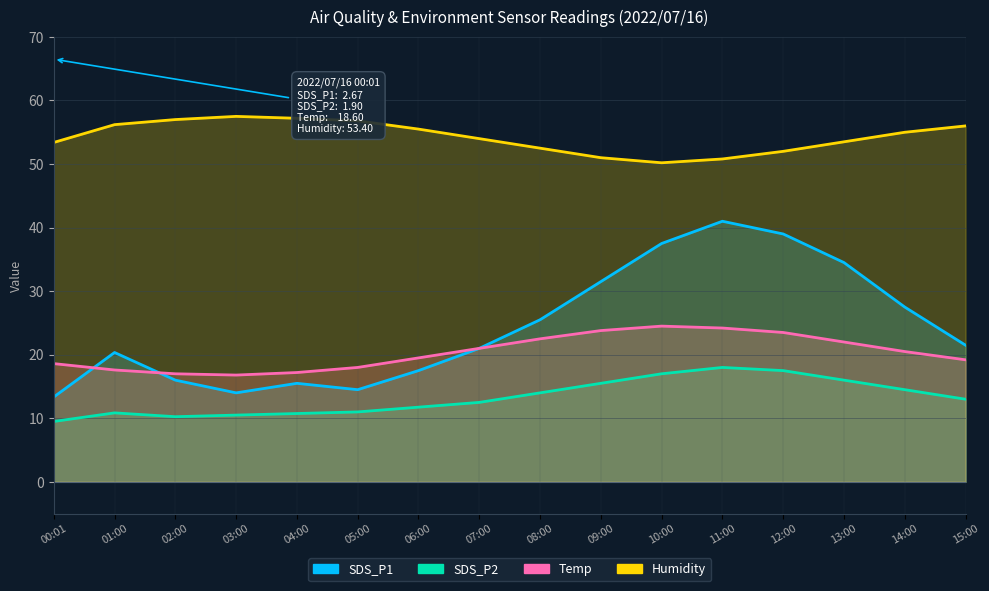

Is it true that Humidity equals 56.8 at 05:00?

True